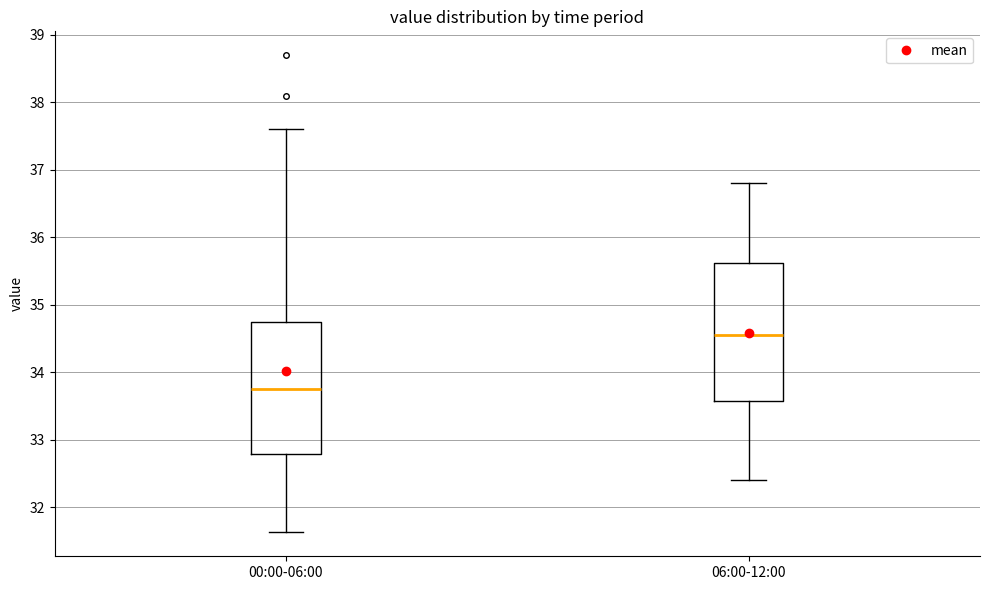

Reading left to right, read every box against the y-axis: the position of its median line, the range the box covers, and the ends of its whiskers. The values are not printed on the chart, so give them approximately, as read against the axis.

00:00-06:00: median 33.8, box 32.8 to 34.7, whiskers 31.6 to 37.6
06:00-12:00: median 34.6, box 33.6 to 35.6, whiskers 32.4 to 36.8